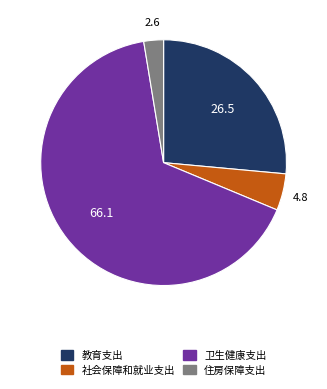

How many segments does this pie chart have?

4